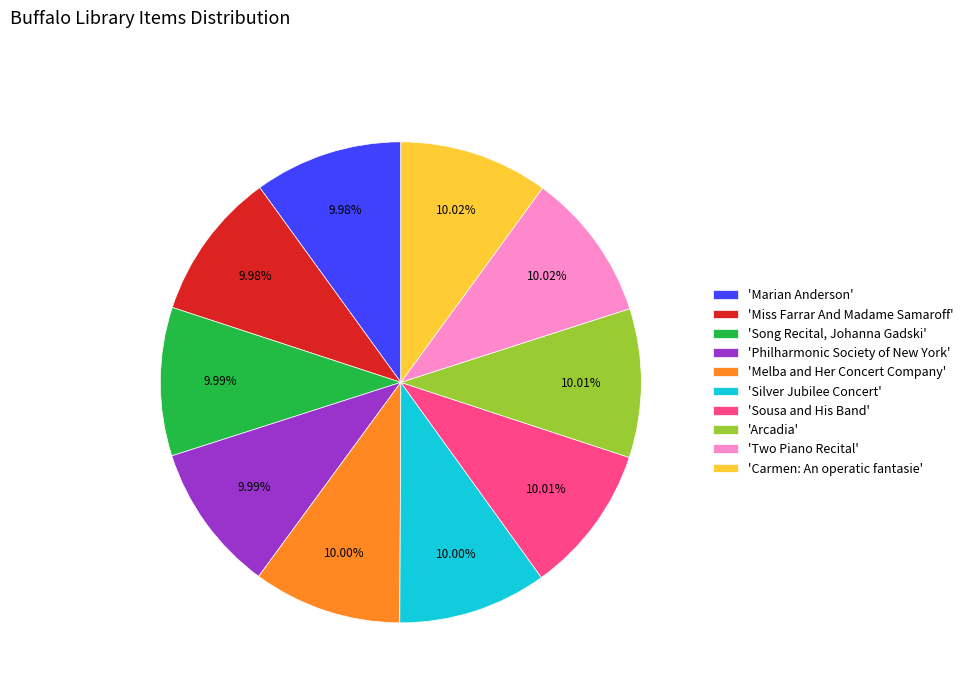

Is the sum of 'Song Recital, Johanna Gadski' and 'Sousa and His Band' greater than half?

No